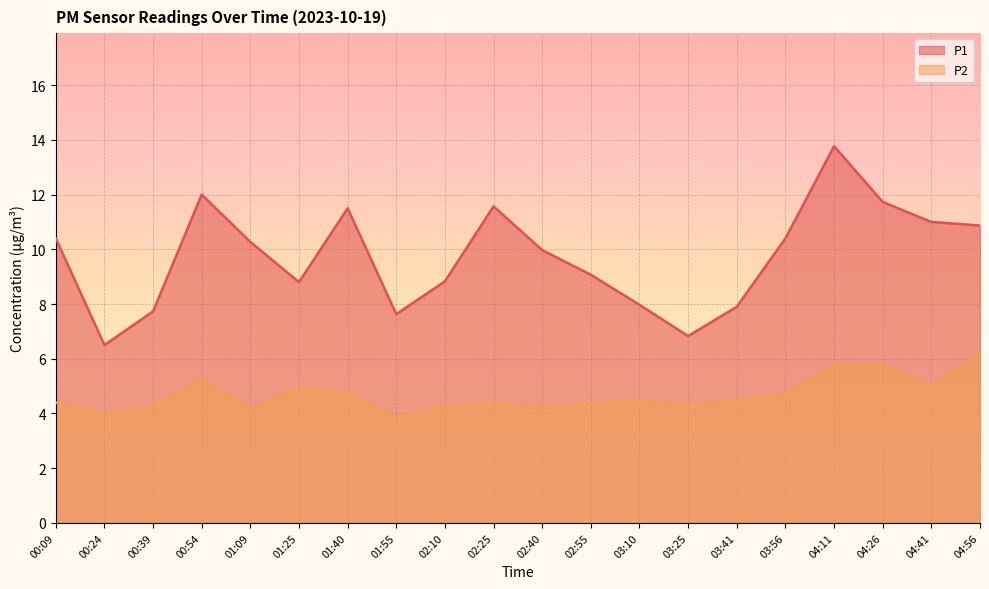

Rank the categories by P2 value from lowest to highest.

01:55, 00:24, 01:09, 02:40, 02:10, 00:39, 03:25, 02:25, 02:55, 00:09, 03:10, 03:41, 03:56, 01:40, 01:25, 04:41, 00:54, 04:11, 04:26, 04:56